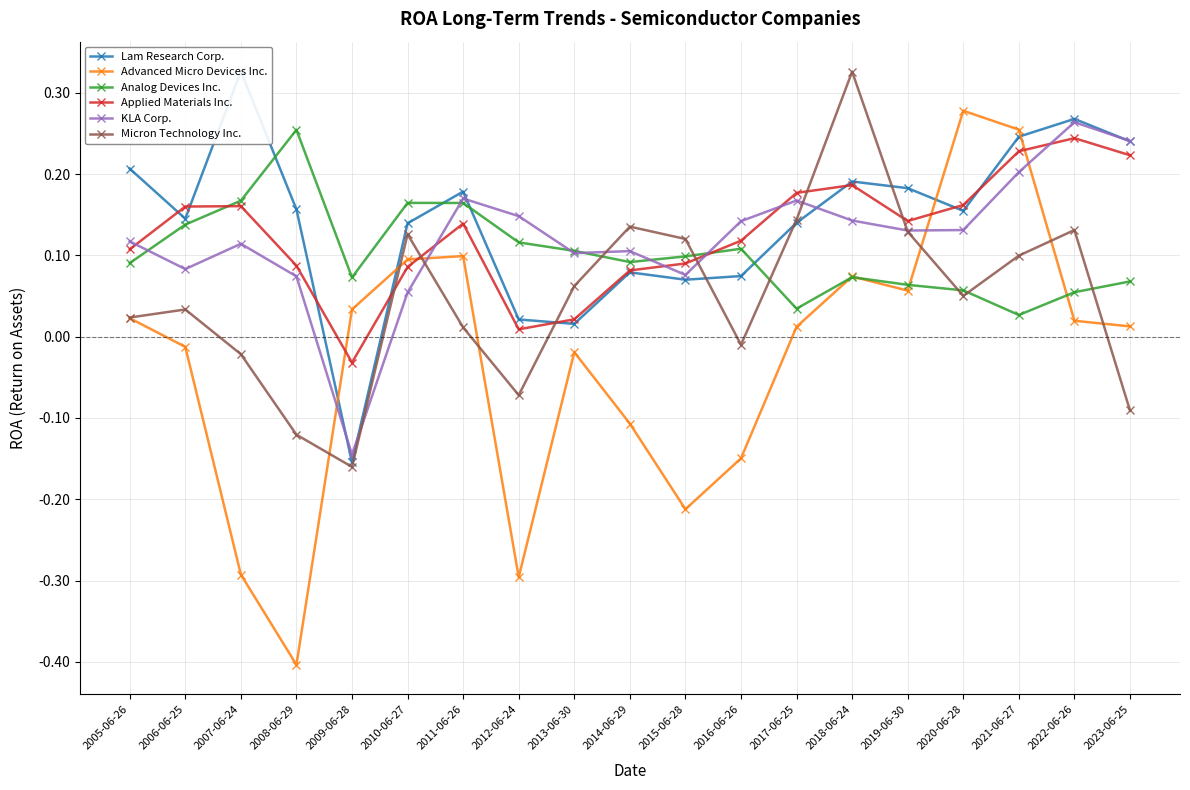

How many values in the Applied Materials Inc. series are below 0?

1